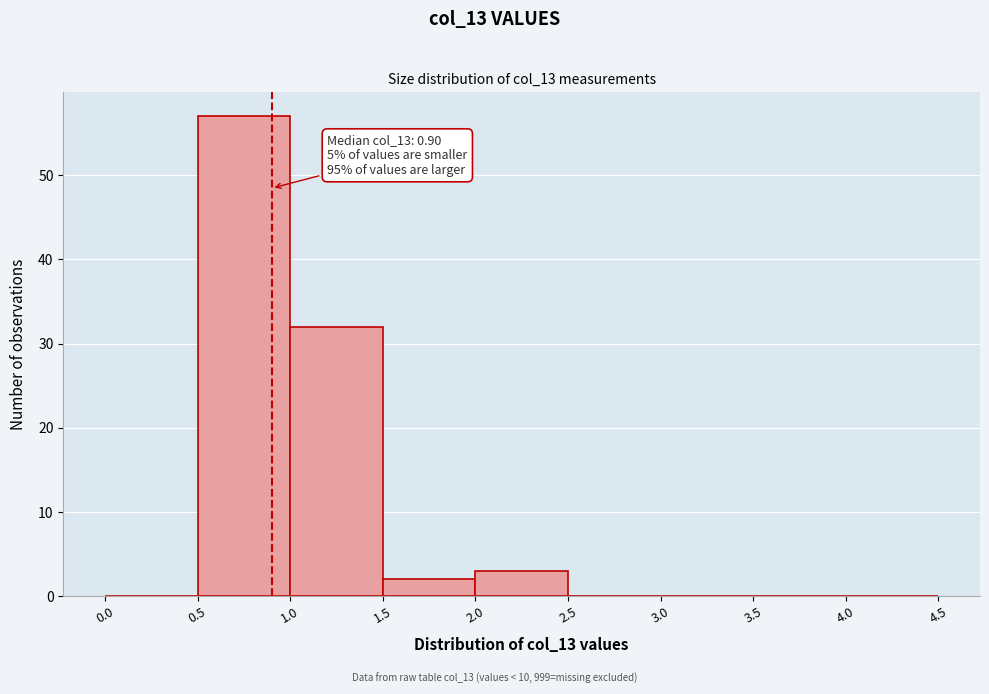

Over which range of the x-axis is the bar tallest?

0.5 to 1.0